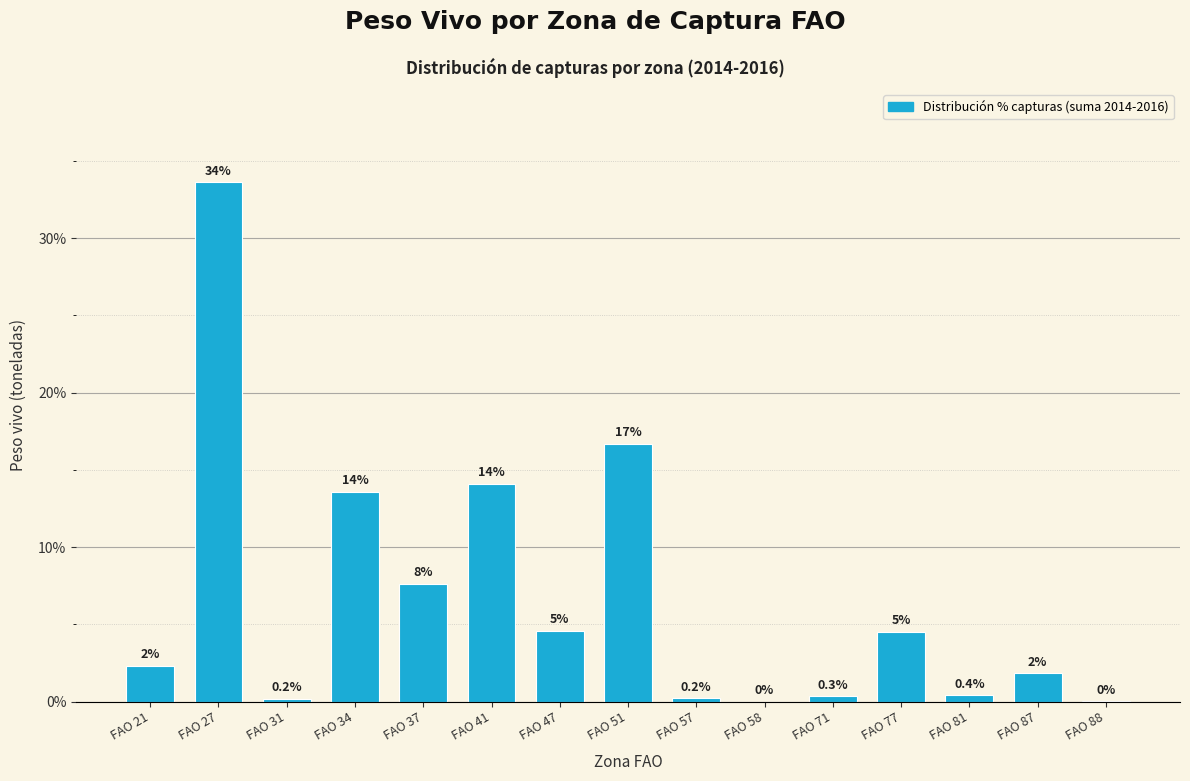

Are the bars horizontal?

No